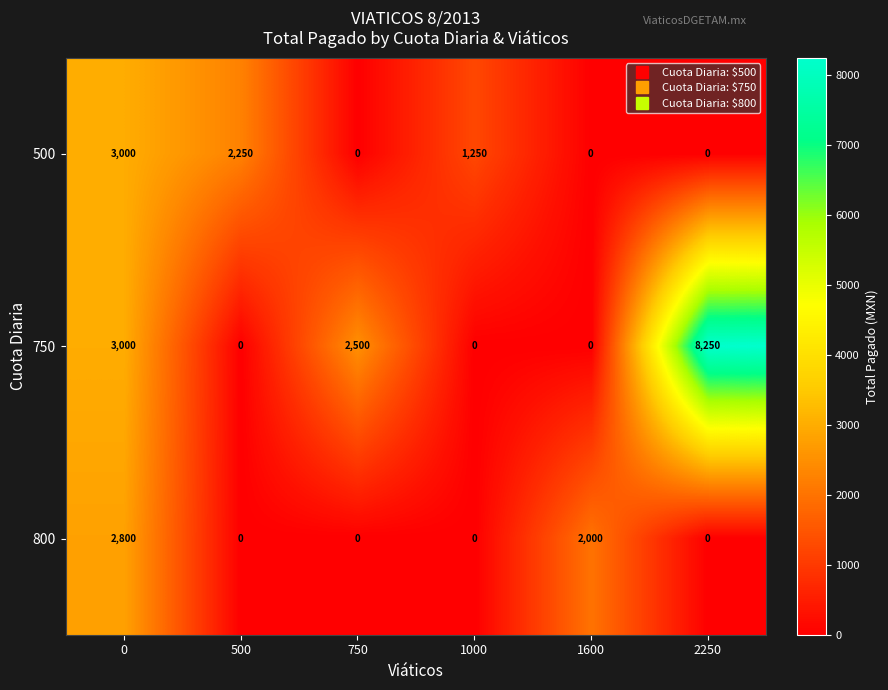

Reading left to right, extract all data points from this chart.

500: 0=3000	500=2250	750=0	1000=1250	1600=0	2250=0
750: 0=3000	500=0	750=2500	1000=0	1600=0	2250=8250
800: 0=2800	500=0	750=0	1000=0	1600=2000	2250=0